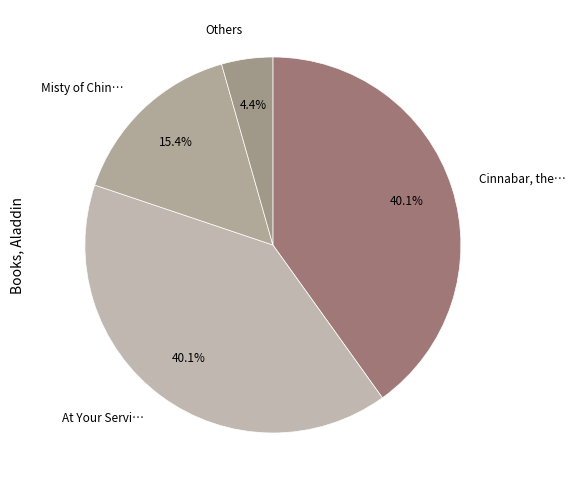

How many segments does this pie chart have?

4